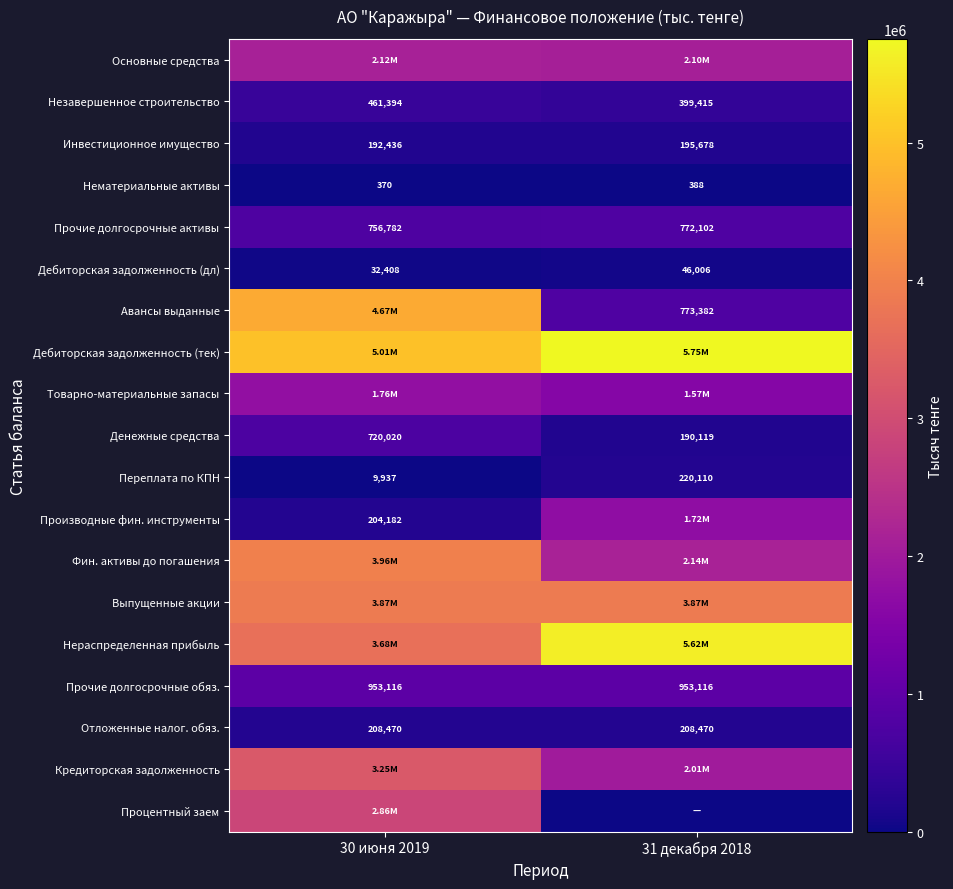

What is the difference between the highest and lowest values at 30 июня 2019?

5011390